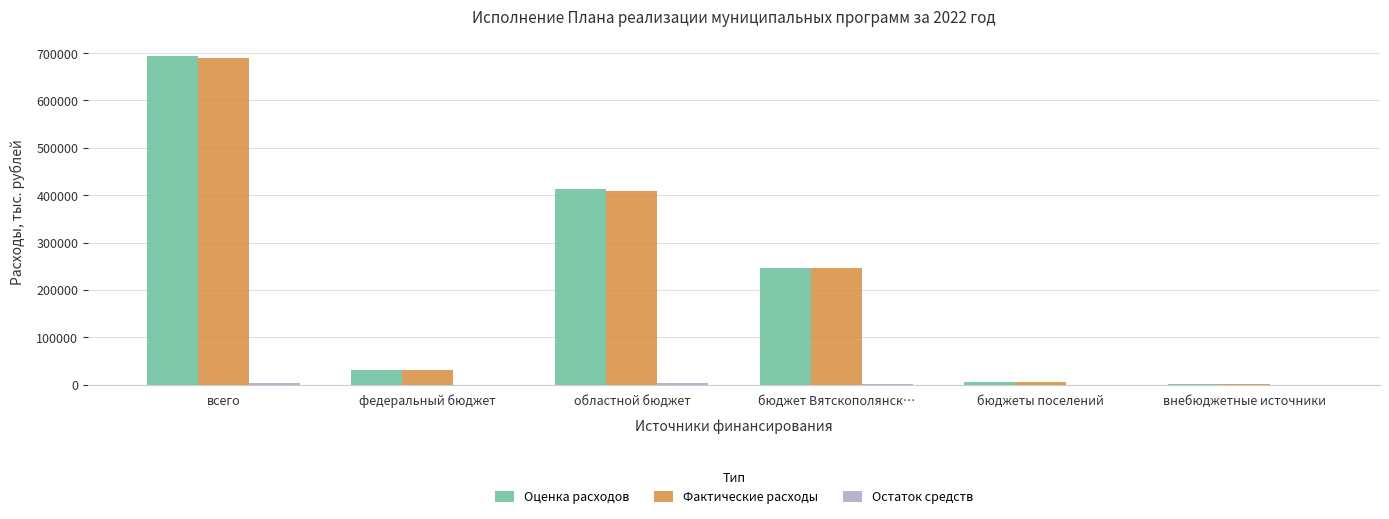

How many values in the Оценка расходов series exceed 246560?

3